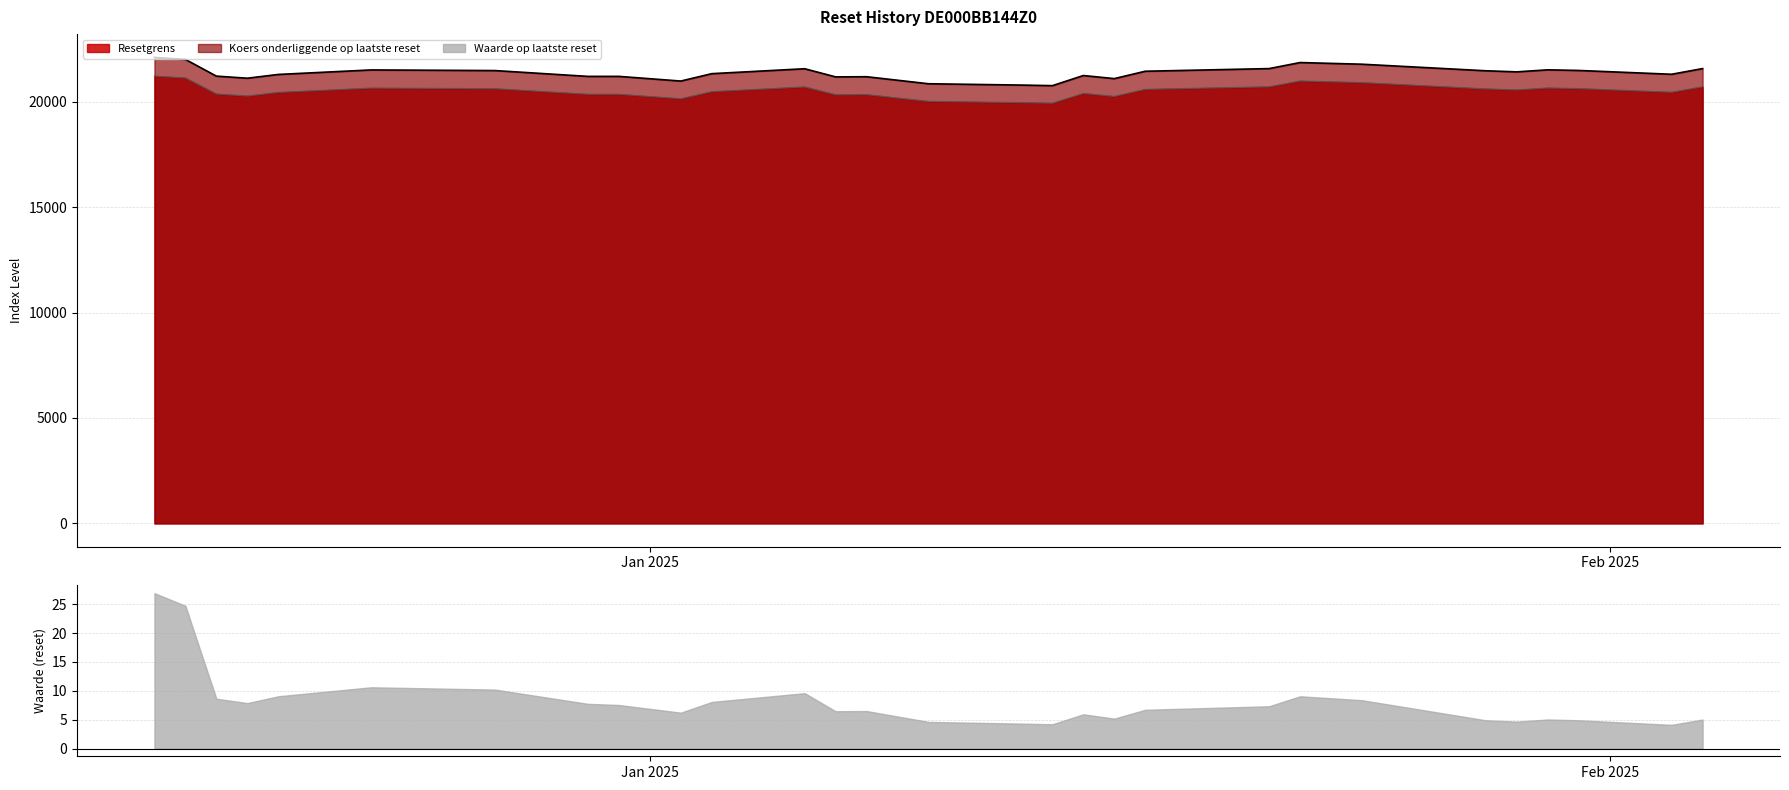

List the labels in order of Koers onderliggende op laatste reset value, largest first.

2024-12-16, 2024-12-17, 2025-01-22, 2025-01-24, 2025-02-04, 2025-01-21, 2025-01-06, 2025-01-30, 2024-12-23, 2025-01-31, 2024-12-27, 2025-01-28, 2025-01-17, 2025-01-29, 2025-01-03, 2025-02-03, 2024-12-20, 2025-01-15, 2024-12-18, 2024-12-31, 2024-12-30, 2025-01-08, 2025-01-07, 2024-12-19, 2025-01-16, 2025-01-02, 2025-01-10, 2025-01-13, 2025-01-14